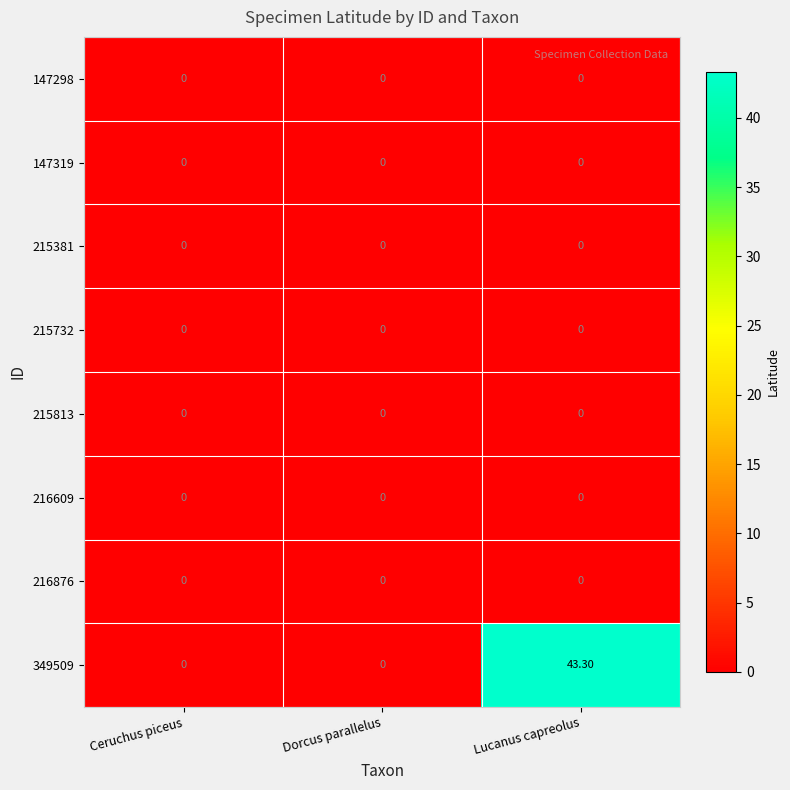

What is the spread (max minus min) of values at Lucanus capreolus?

43.3